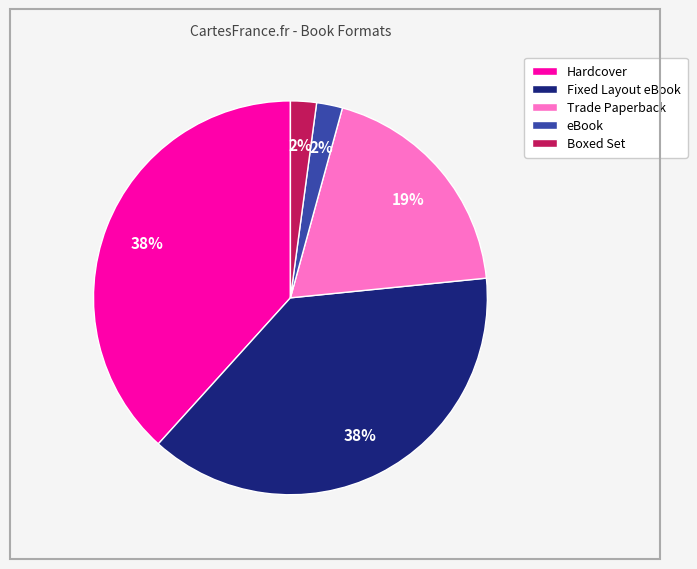

Combined, do Trade Paperback and eBook account for over 50%?

No